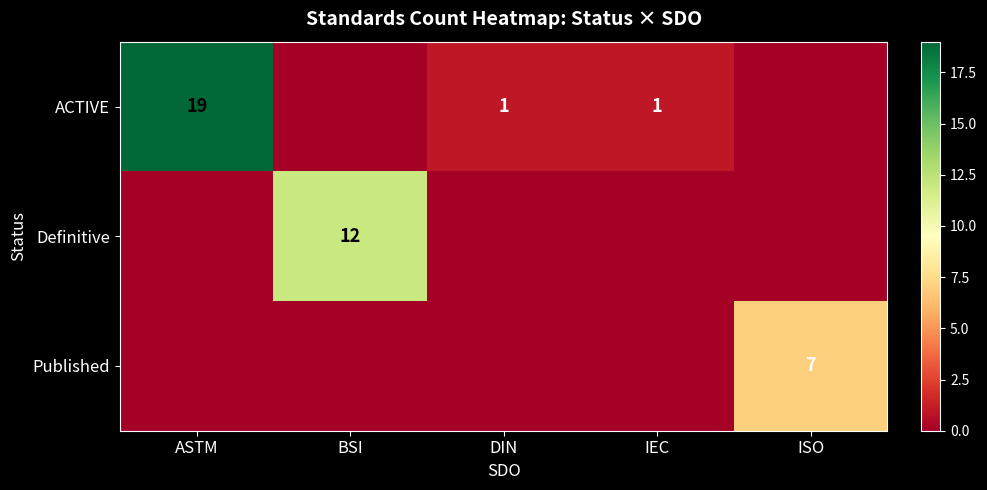

True or false: ACTIVE has a value of 4 at ASTM.

False